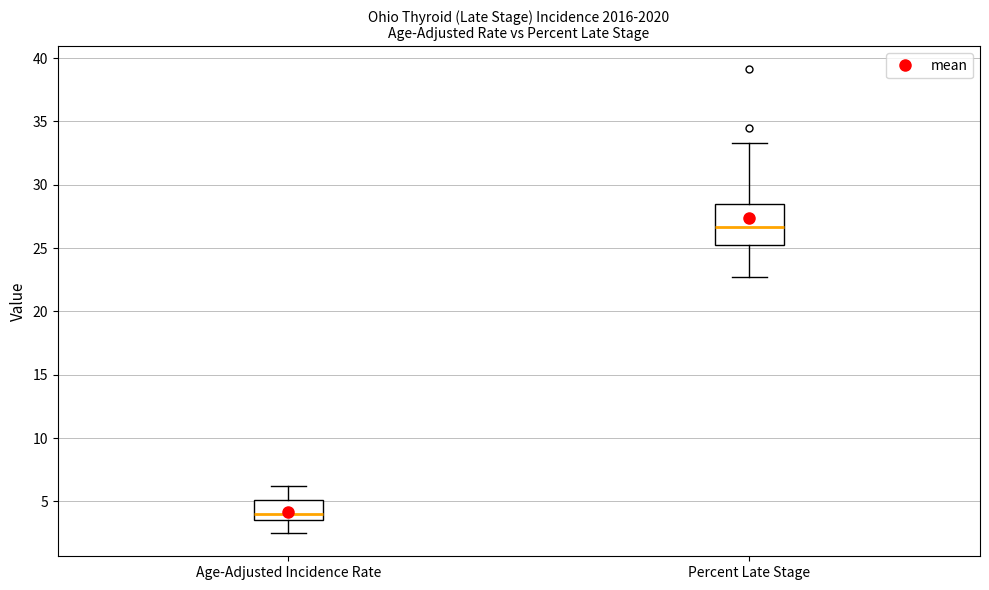

Reading left to right, transcribe this box plot: for each box, give where its median line is, the range the box spans, and where its two whiskers end, as read against the y-axis. The values are not printed on the chart, so give them approximately, as read against the axis.

Age-Adjusted Incidence Rate: median 4.0, box 3.5 to 5.0, whiskers 2.5 to 6.0
Percent Late Stage: median 26.5, box 25.5 to 28.5, whiskers 22.5 to 33.5